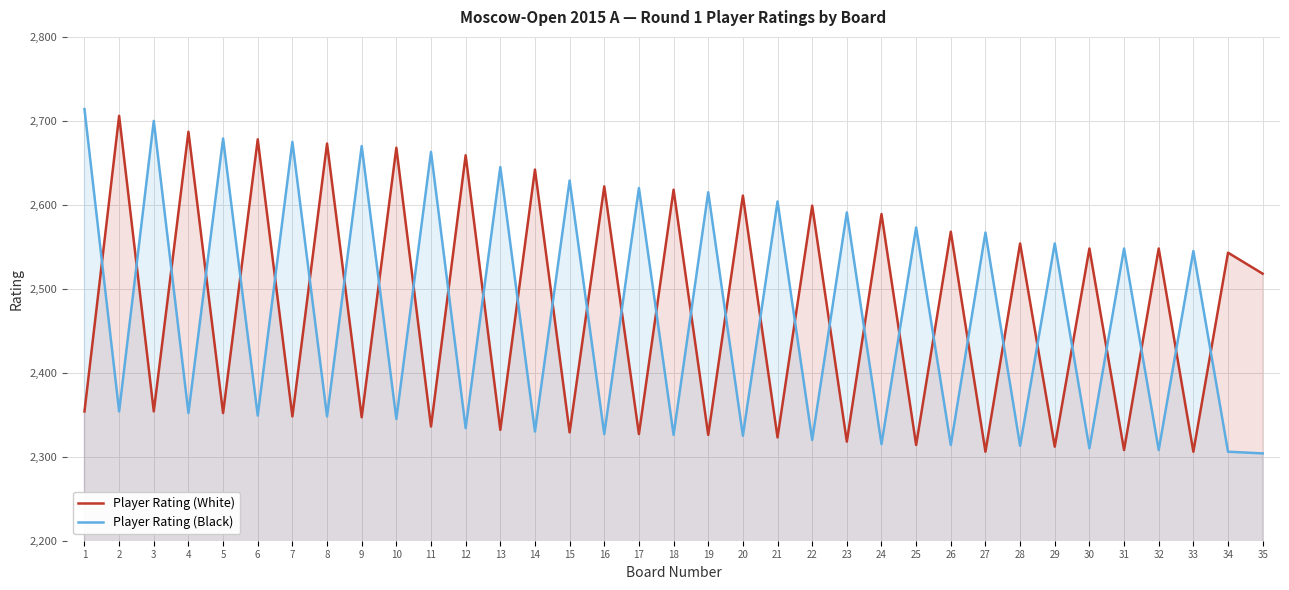

At which category is the sum across all series the highest?

1